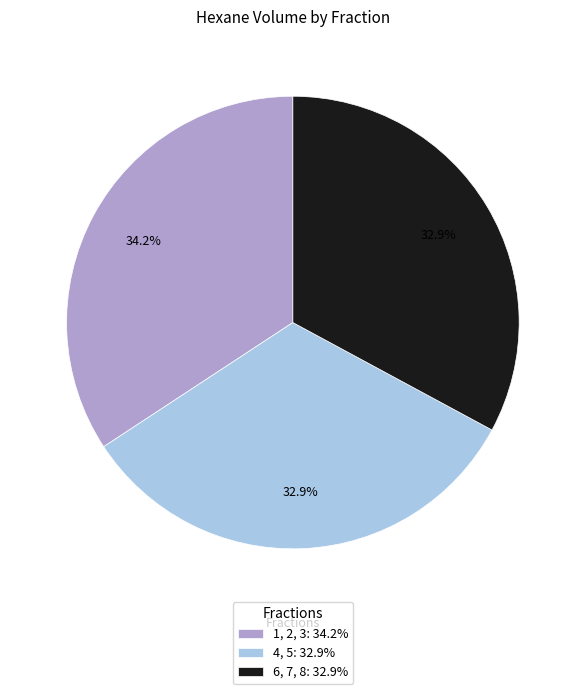

Does any single category account for the majority?

No